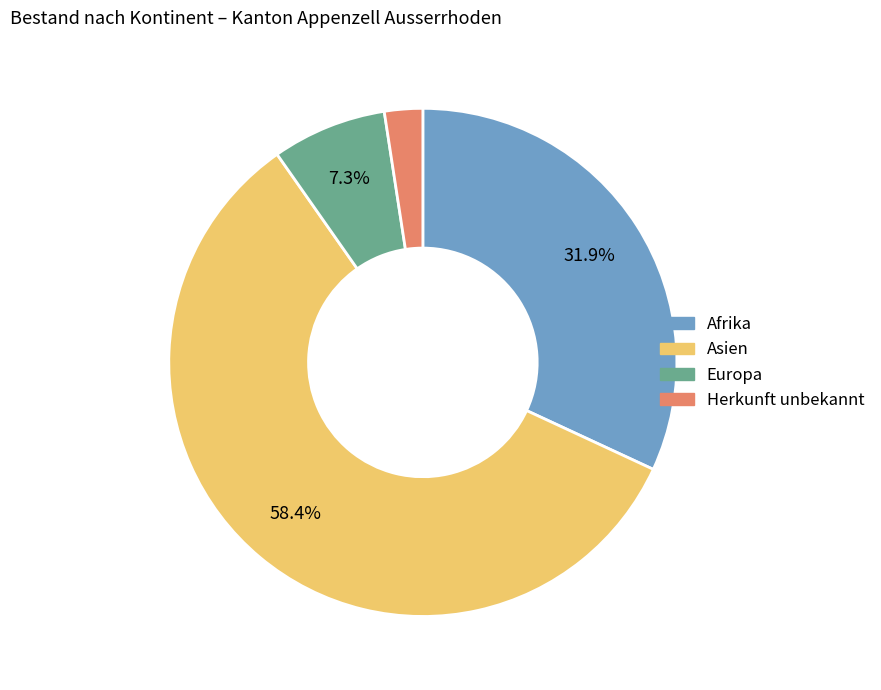

Is Asien the majority of the pie?

Yes